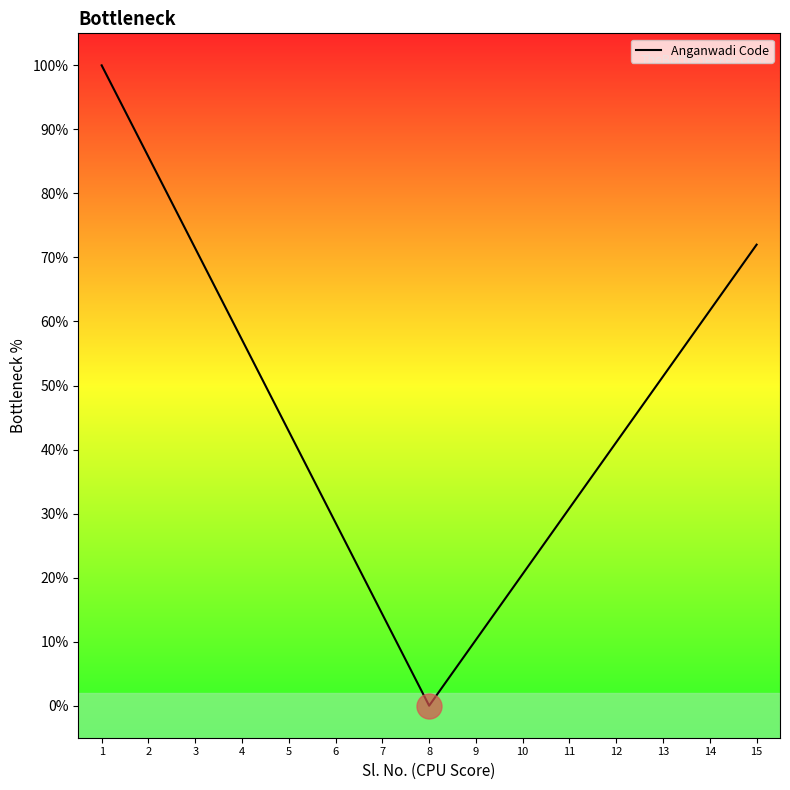

Rank the categories by value from highest to lowest.

1, 2, 15, 3, 14, 4, 13, 5, 12, 11, 6, 10, 7, 9, 8